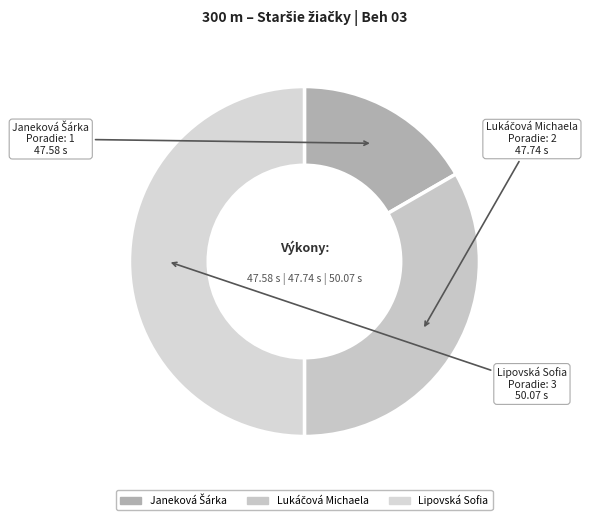

What is the largest slice in the pie chart?

Lipovská Sofia